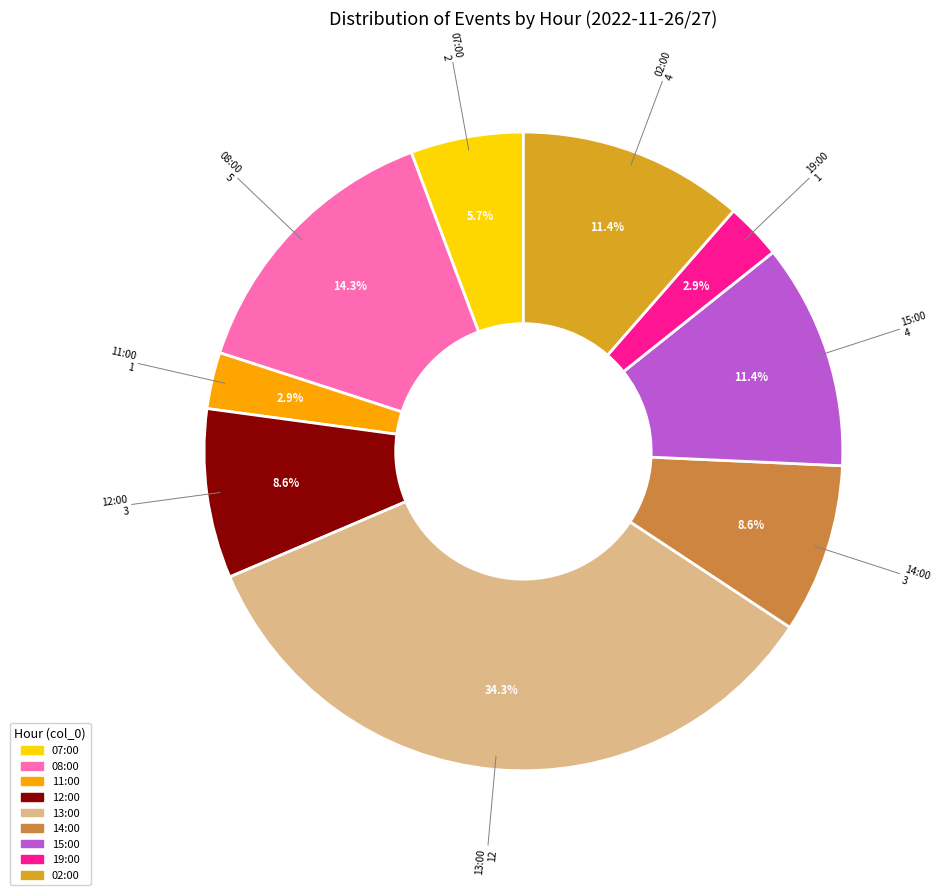

Which slice is the largest?

13:00